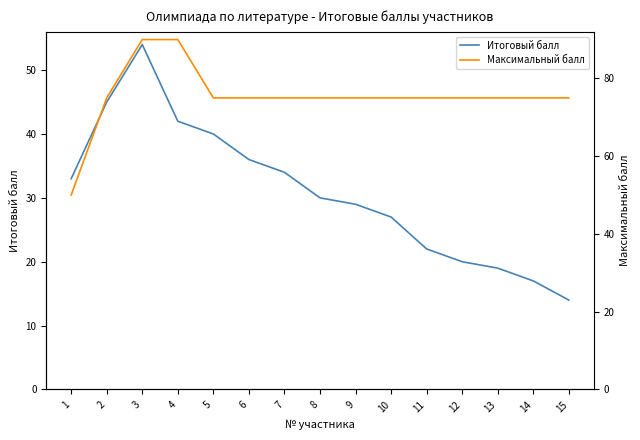

The Итоговый балл series shows 36 at 6. True or false?

True